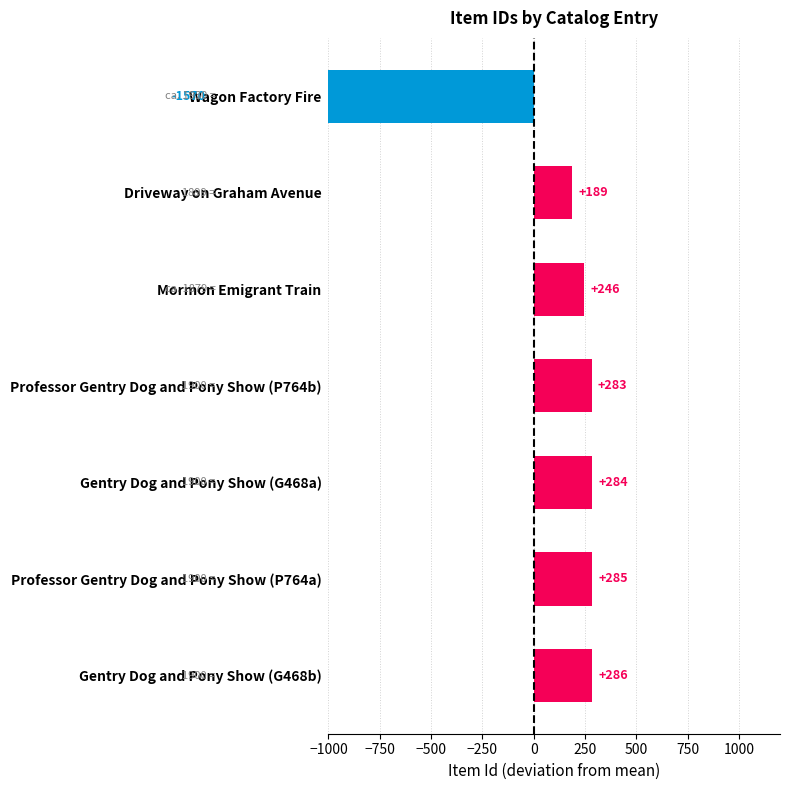

Reading right to left, what are all the values shown in this chart?

-1570.4	188.6	245.6	282.6	283.6	284.6	285.6